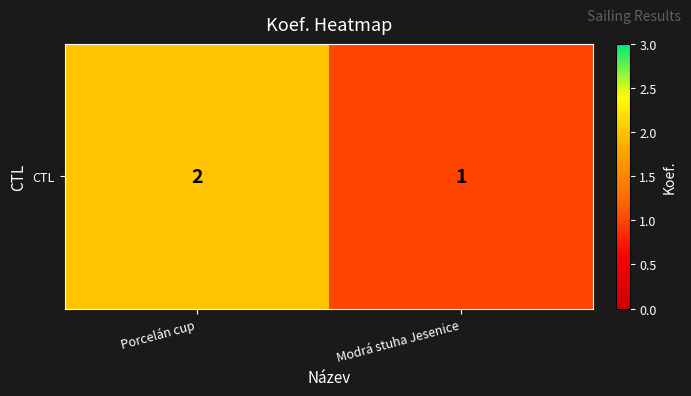

What is the average value?

2